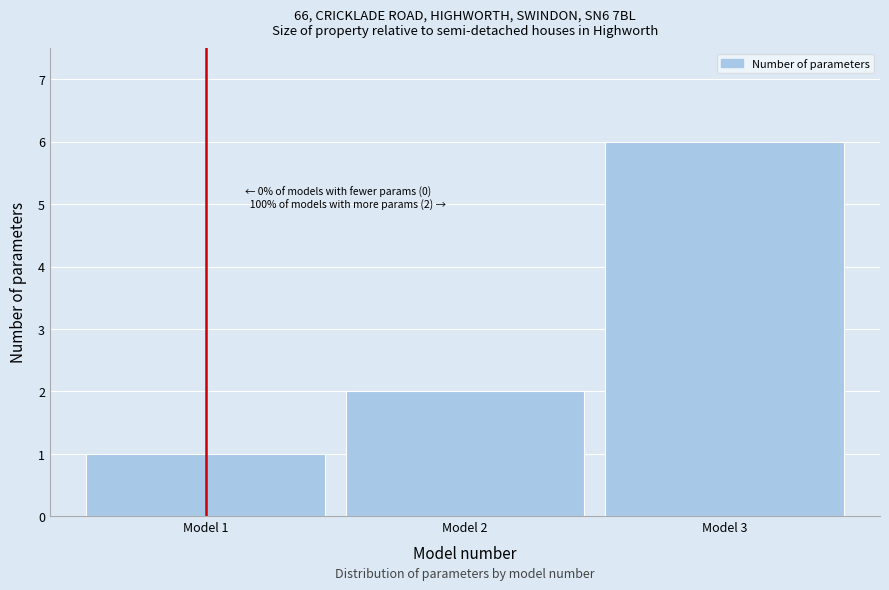

Over which range of the x-axis is the bar tallest?

2.5 to 3.5